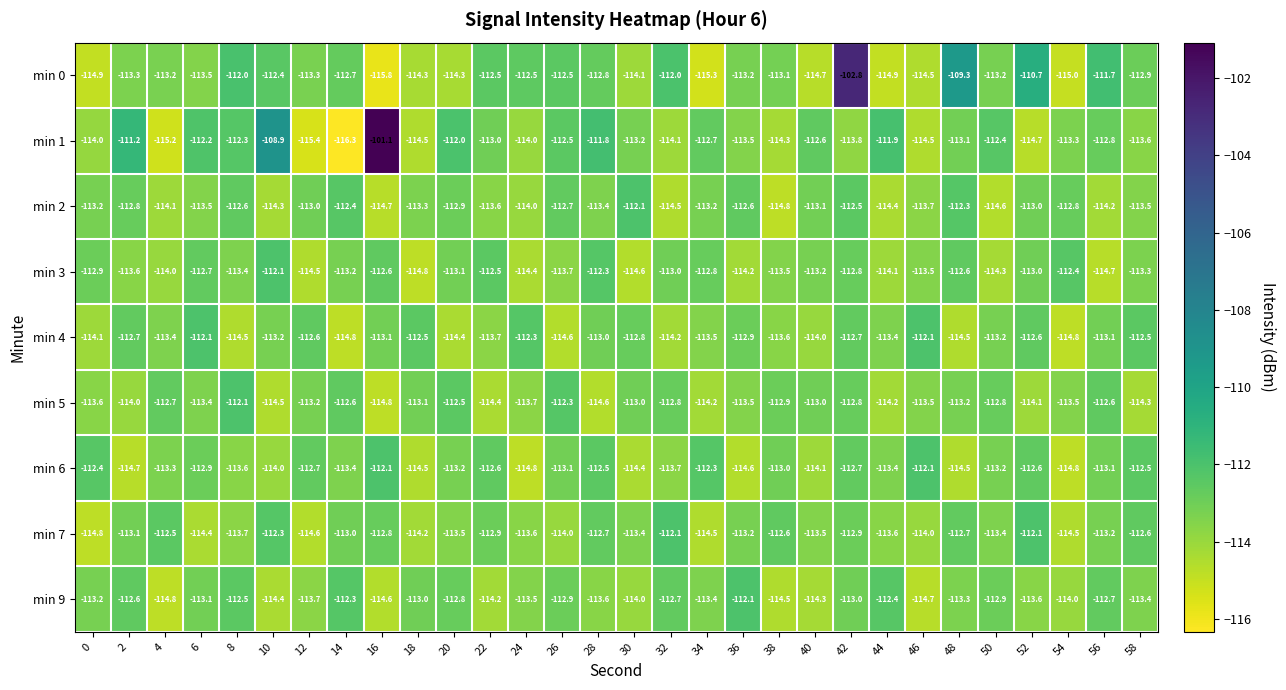

What is the greatest value displayed?

-101.1